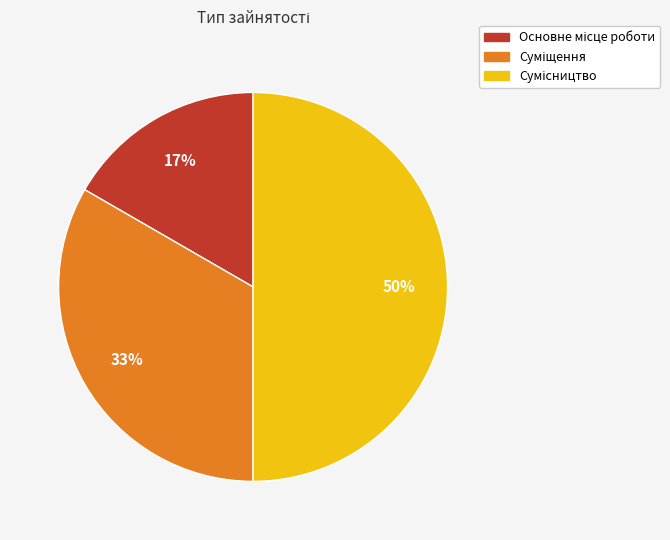

To the nearest percent, what is the difference between the largest and smallest slice percentages?

33%